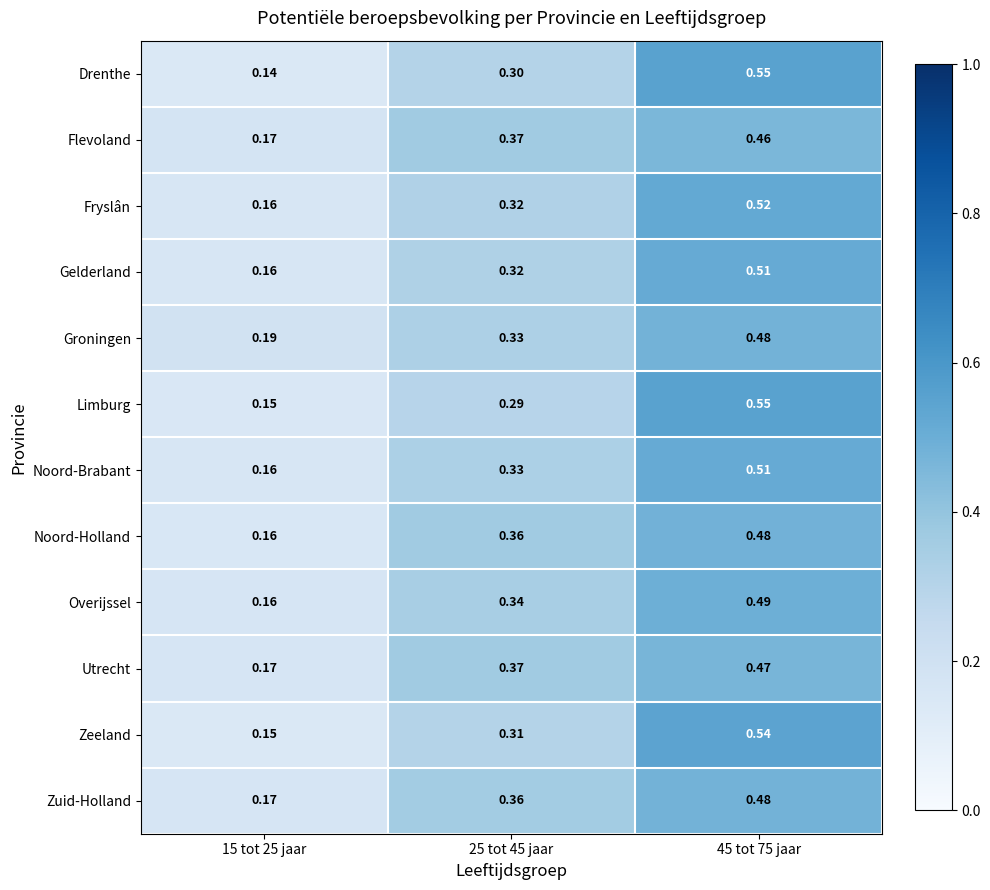

Which series has the largest range (max minus min)?

Drenthe